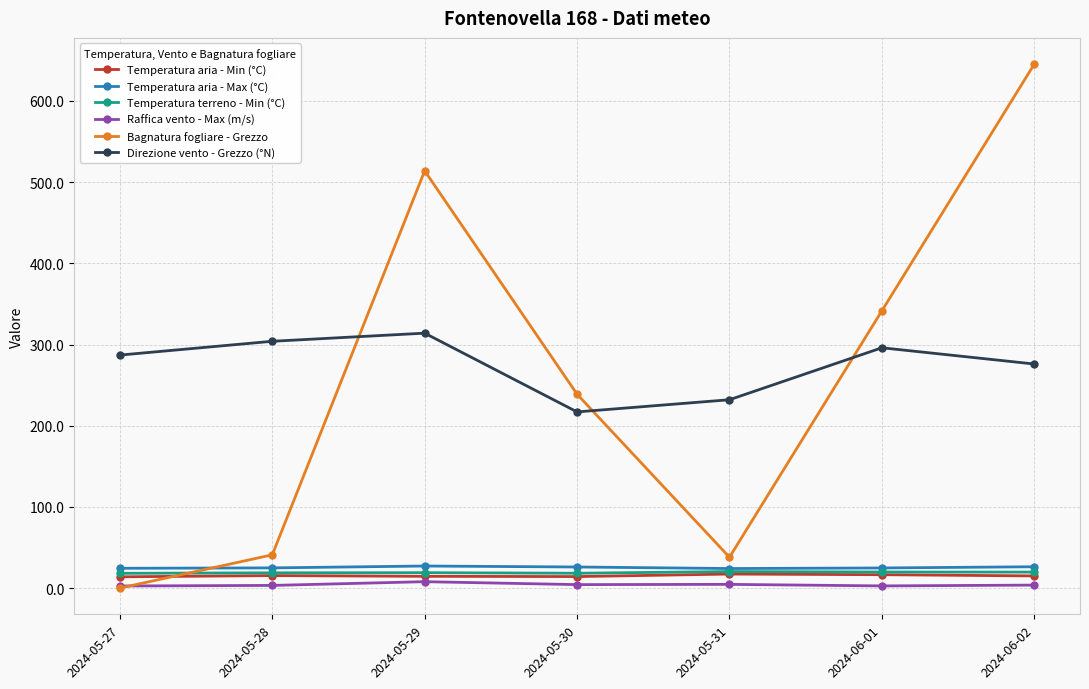

Is the value of Bagnatura fogliare - Grezzo at 2024-05-31 greater than the value of Temperatura terreno - Min (°C) at 2024-06-01?

Yes